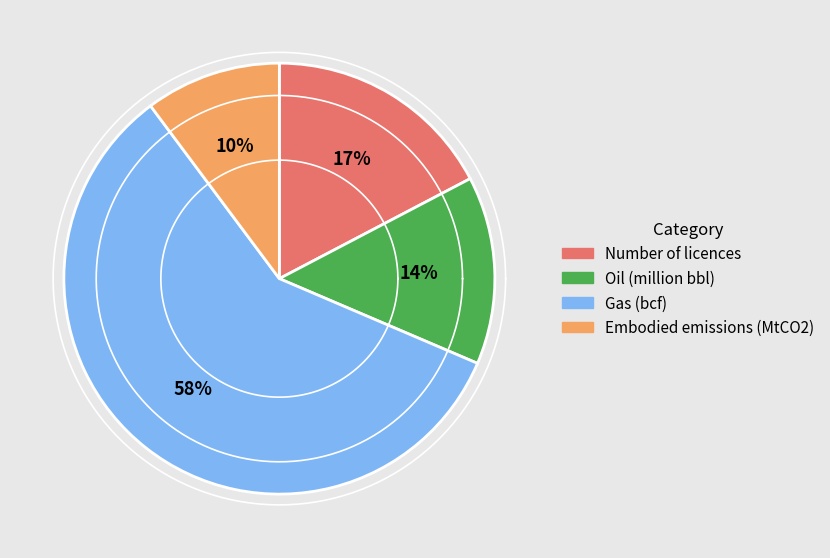

Is it true that Embodied emissions (MtCO2) is 10% of the pie?

True